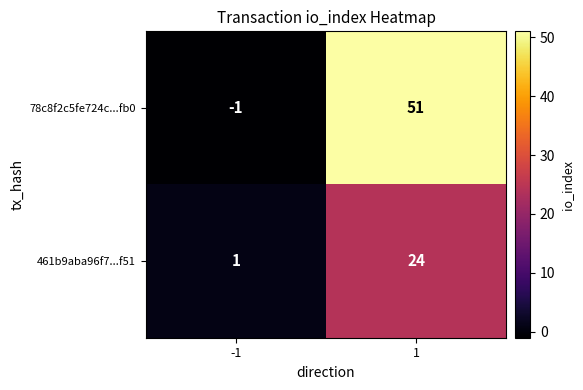

Reading left to right, list all the values displayed in this chart.

78c8f2c5fe724c...fb0: -1=-1	1=51
461b9aba96f7...f51: -1=1	1=24